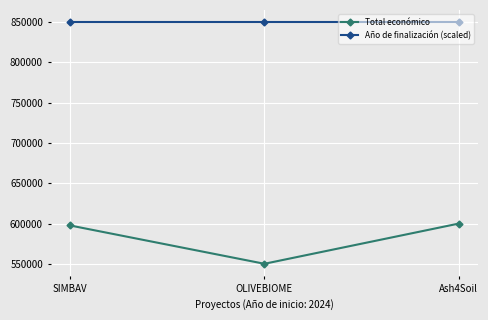

Reading right to left, what are all the values shown in this chart?

Total económico: 600000	550111	597651
Año de finalización (scaled): 850000	850000	850000